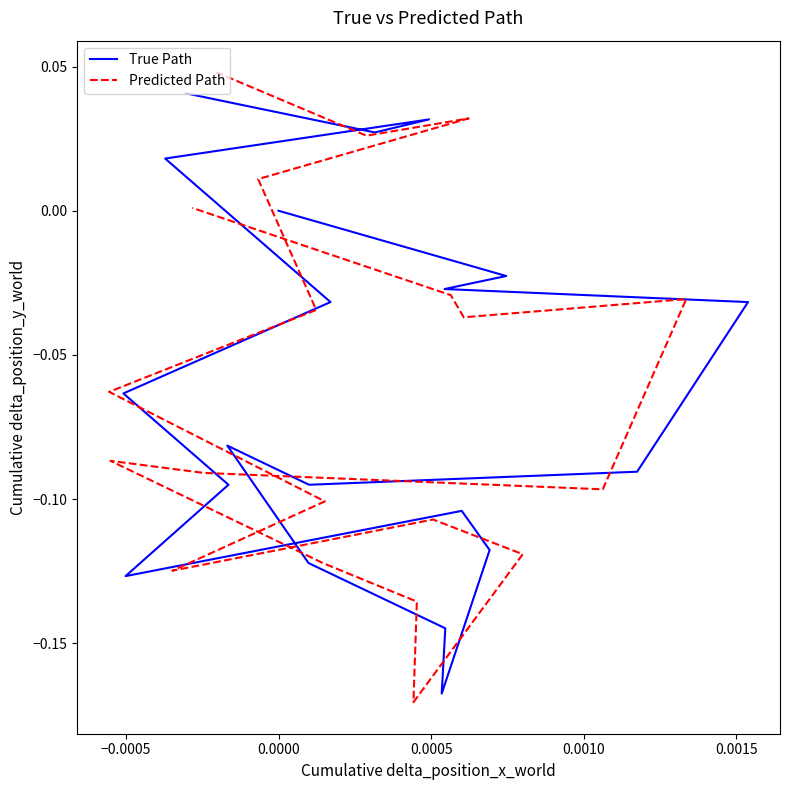

Is it true that True Path equals -0.2 at 7?

False